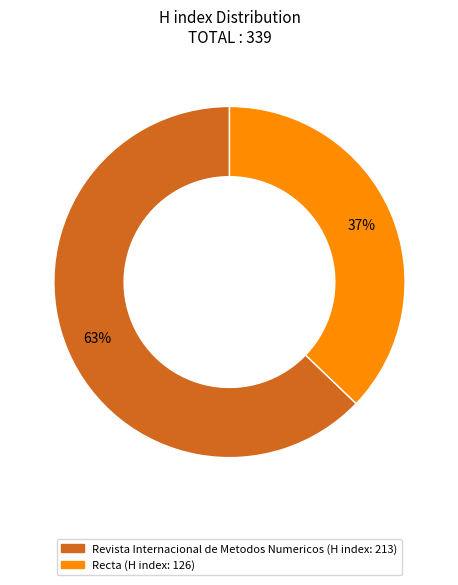

Which has a higher value, Recta or Revista Internacional de Metodos Numericos?

Revista Internacional de Metodos Numericos